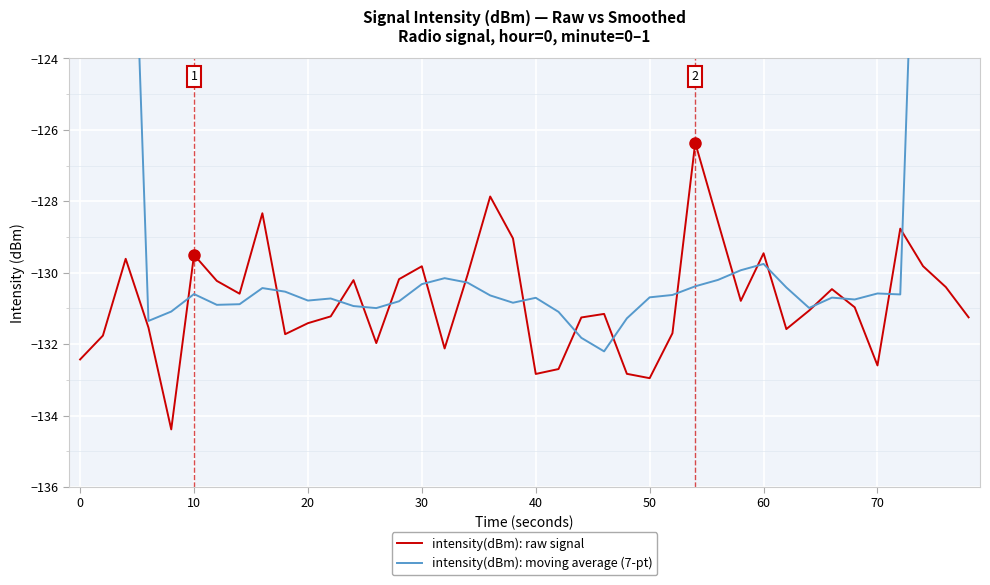

What is the minimum value for intensity(dBm): raw signal?

-134.4